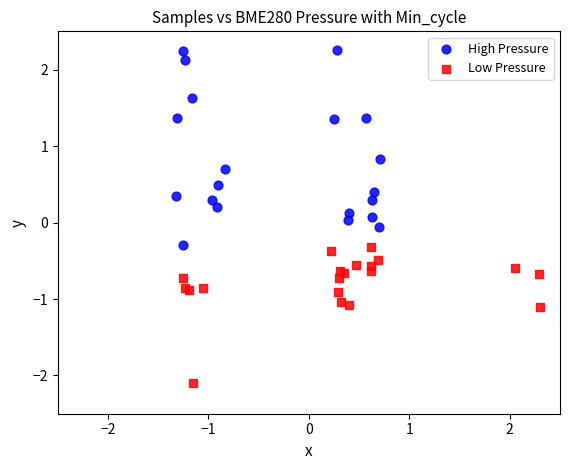

Which series reaches the minimum Y coordinate?

Low Pressure